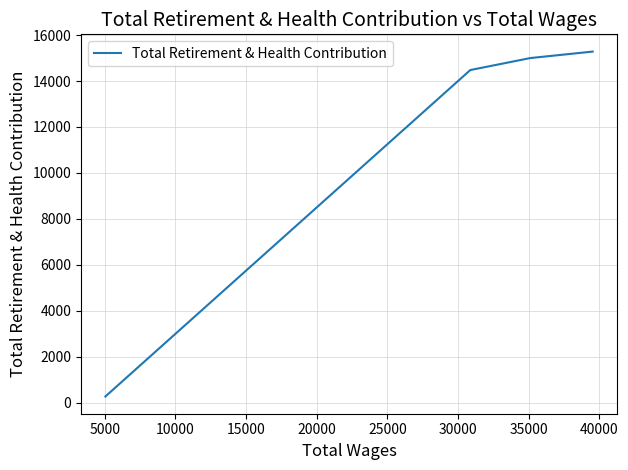

What is the difference between the values at 0 and 10000?

804